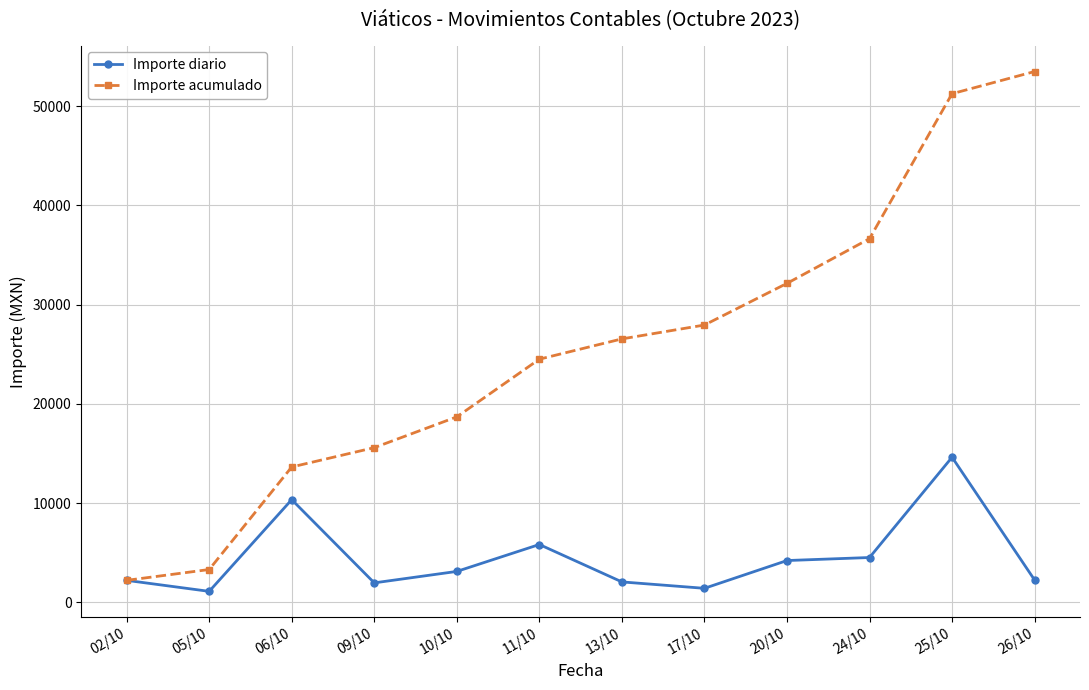

What is the spread (max minus min) of values at 05/10?

2202.0